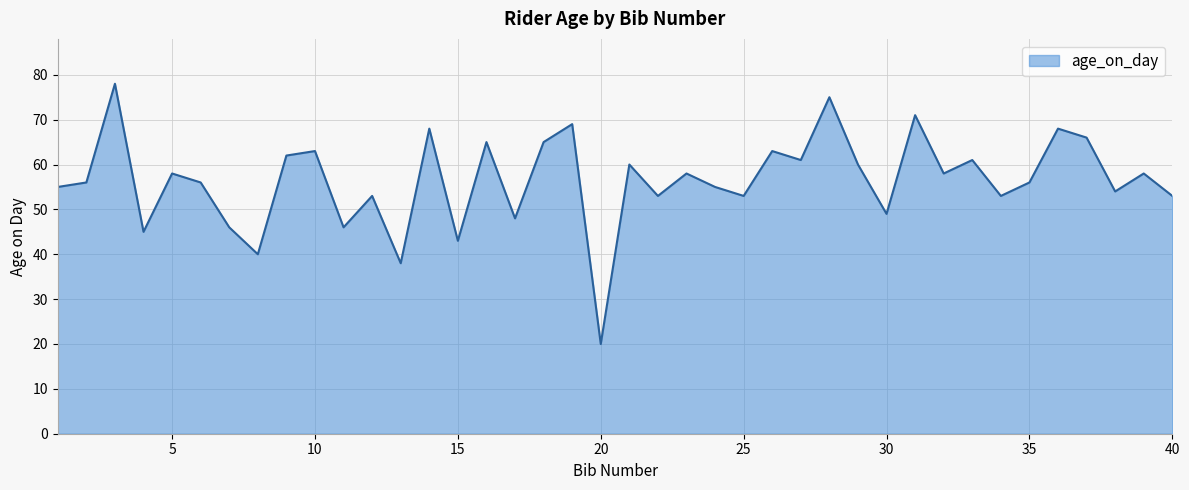

What is the smallest value displayed?

20